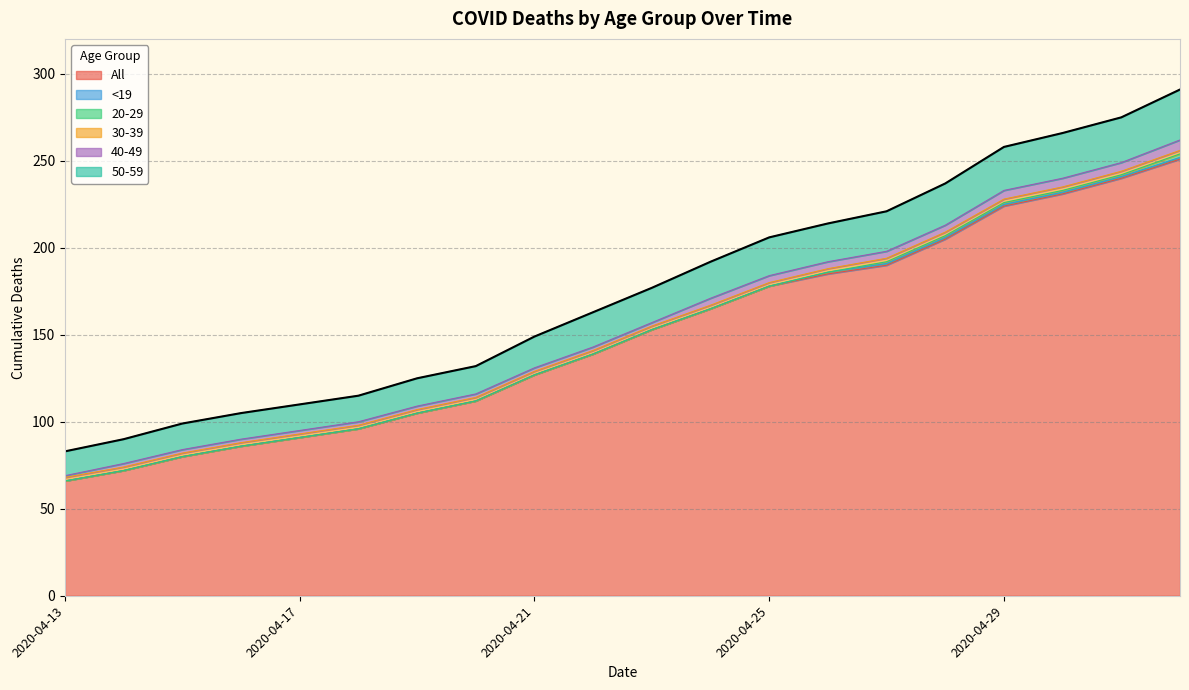

Between 2020-04-19 and 2020-04-24, which is larger?

2020-04-24